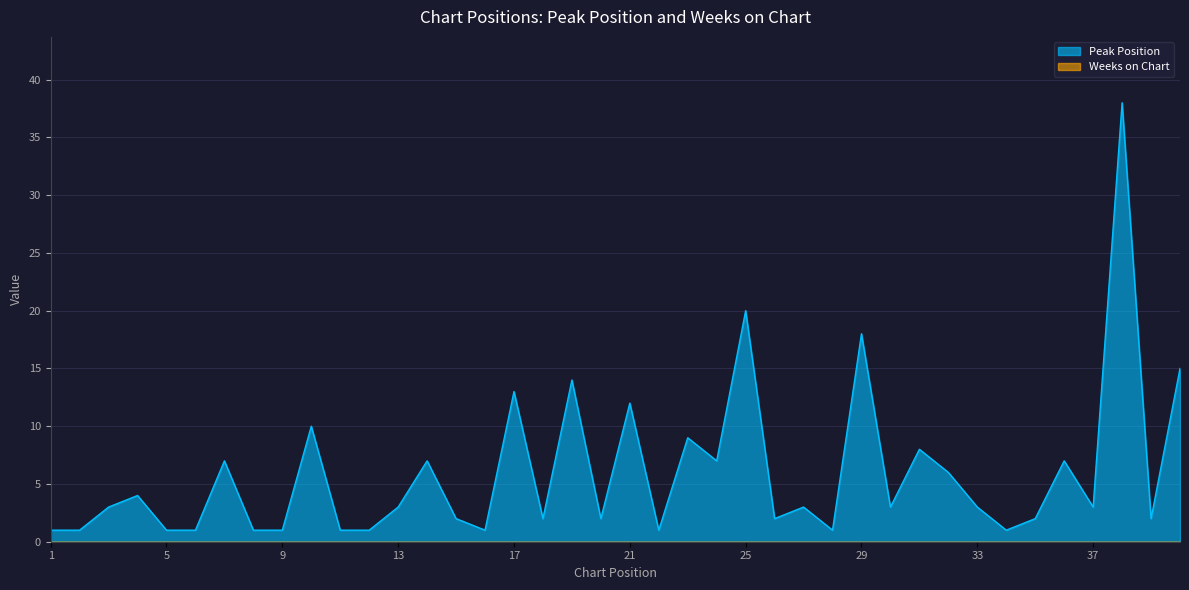

What is the value of the 40th point from the left?

15